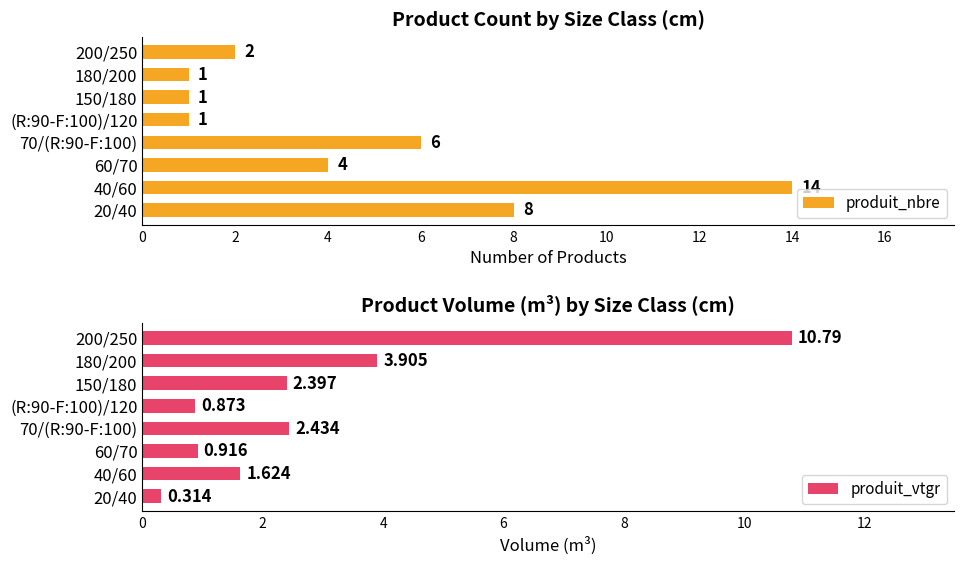

What is the sum of the produit_vtgr values at 40/60 and 60/70?

2.5